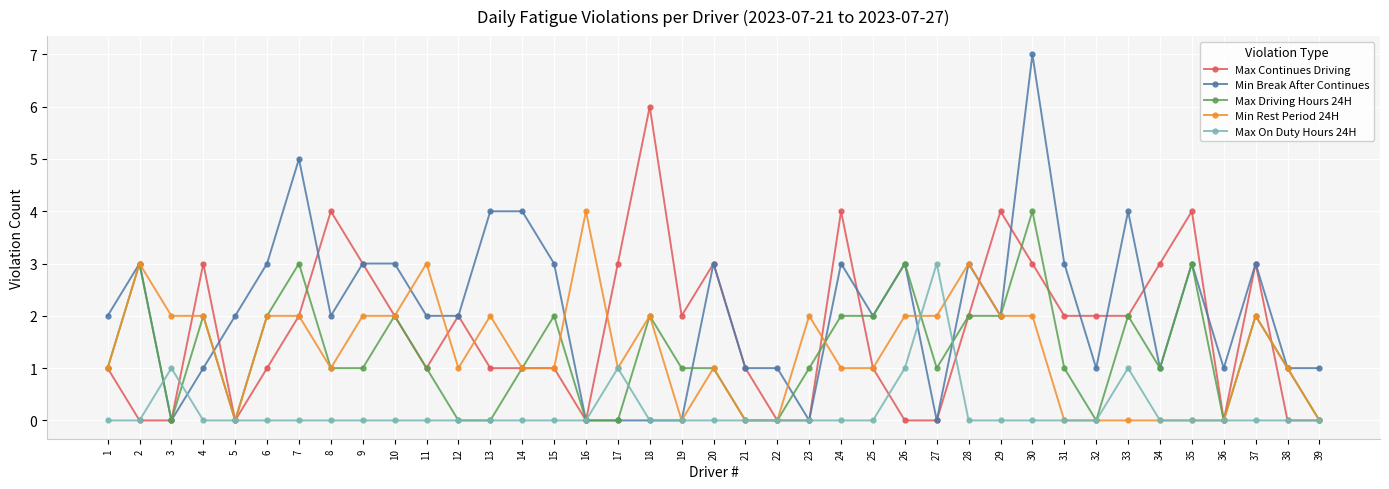

What is the total value across all series at 13?

7